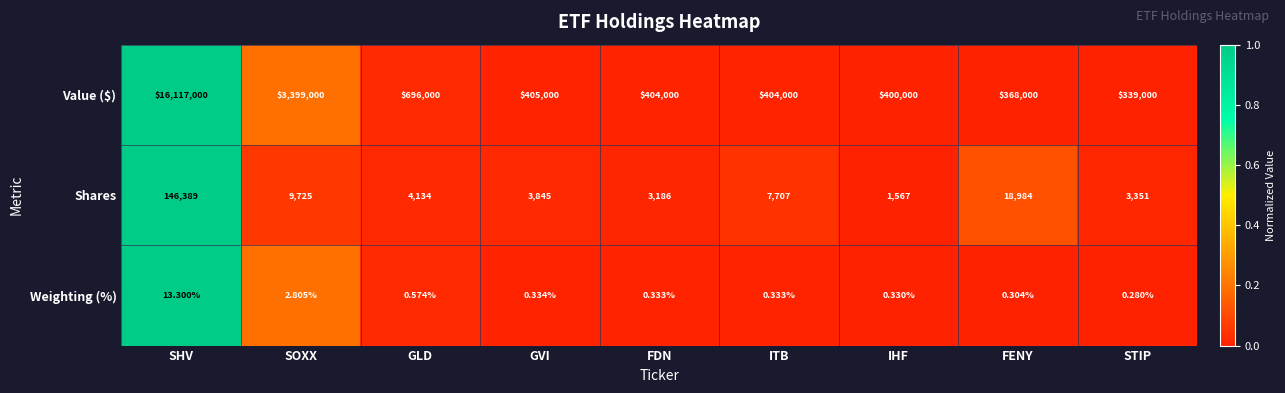

Rank the series by their maximum value, from lowest to highest.

Weighting (%), Shares, Value ($)